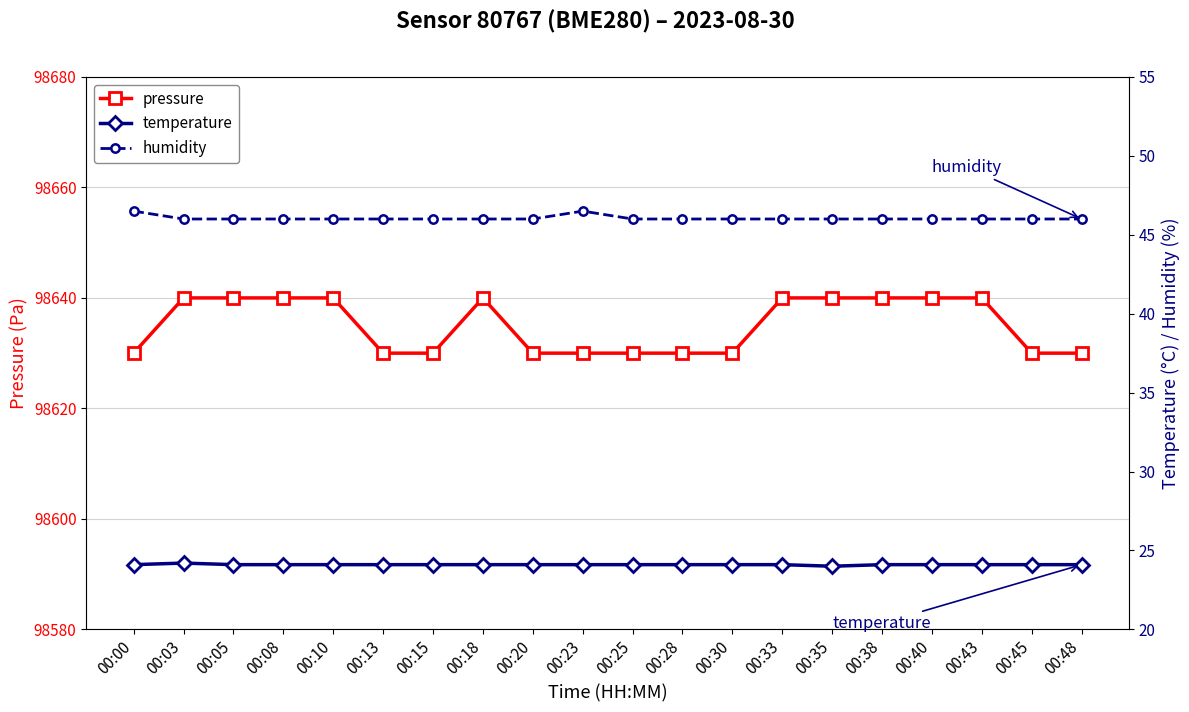

At 00:33, list the series in order from largest to smallest.

pressure, humidity, temperature